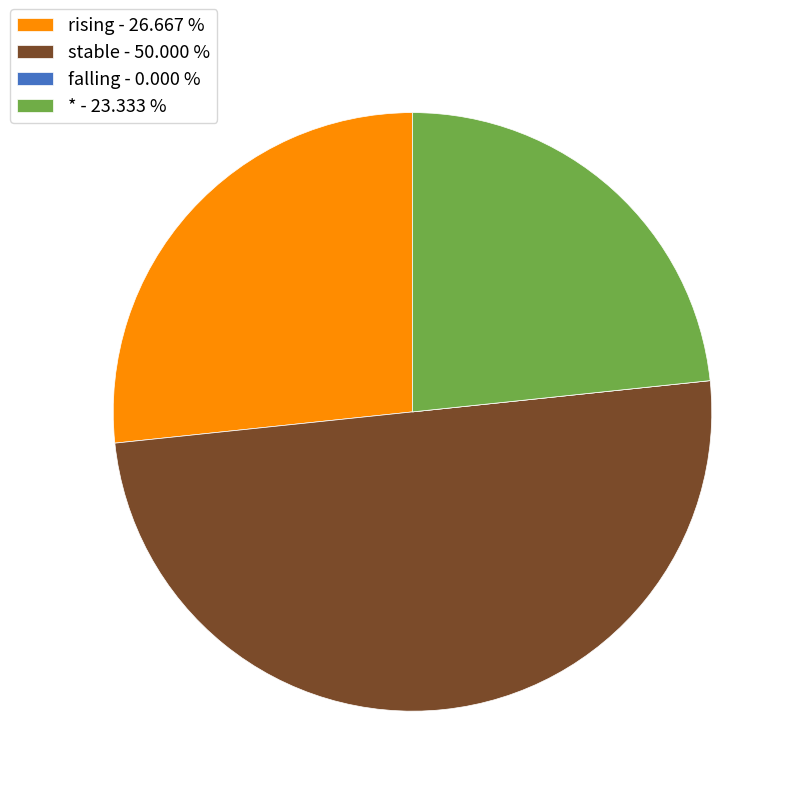

Does rising - 26.667 % represent more than half of the total?

No